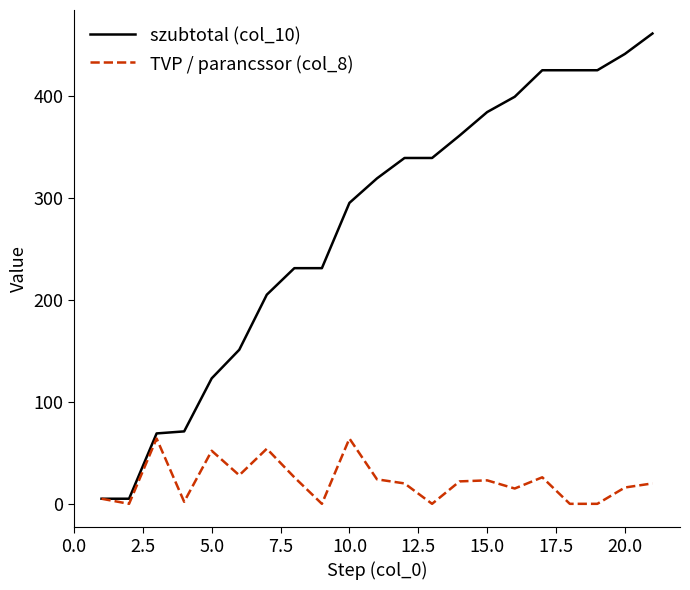

Rank the series by their average value, from highest to lowest.

szubtotal (col_10), TVP / parancssor (col_8)